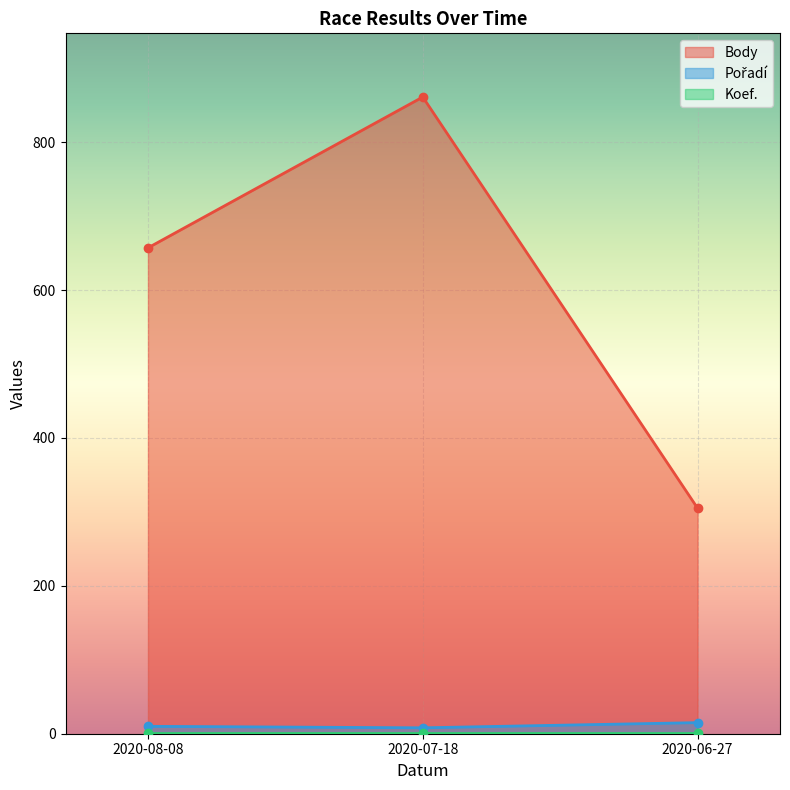

Is it true that Body equals 444 at 2020-06-27?

False